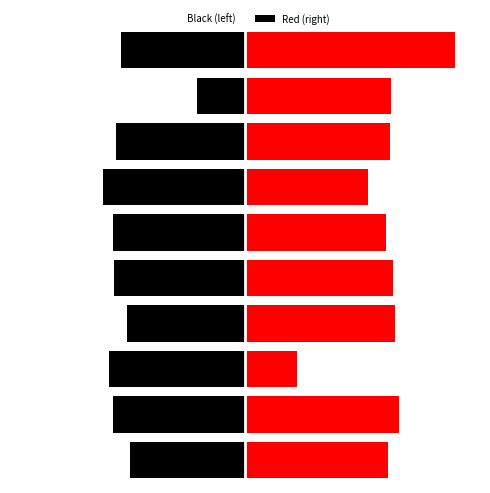

Between 2 and 6, which is larger?

2